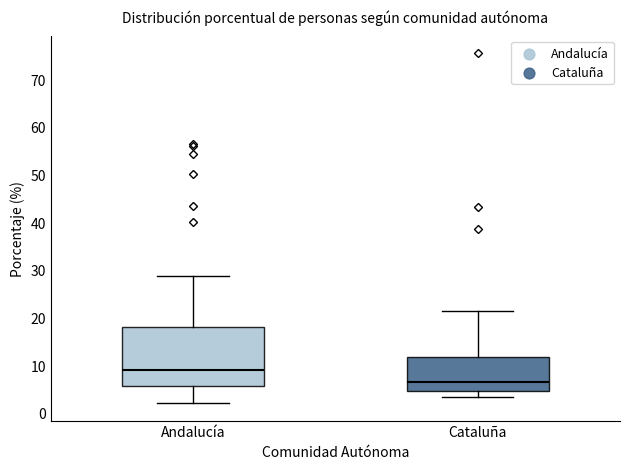

Comparing the boxes themselves (not the whiskers), which one is the tallest?

Andalucía